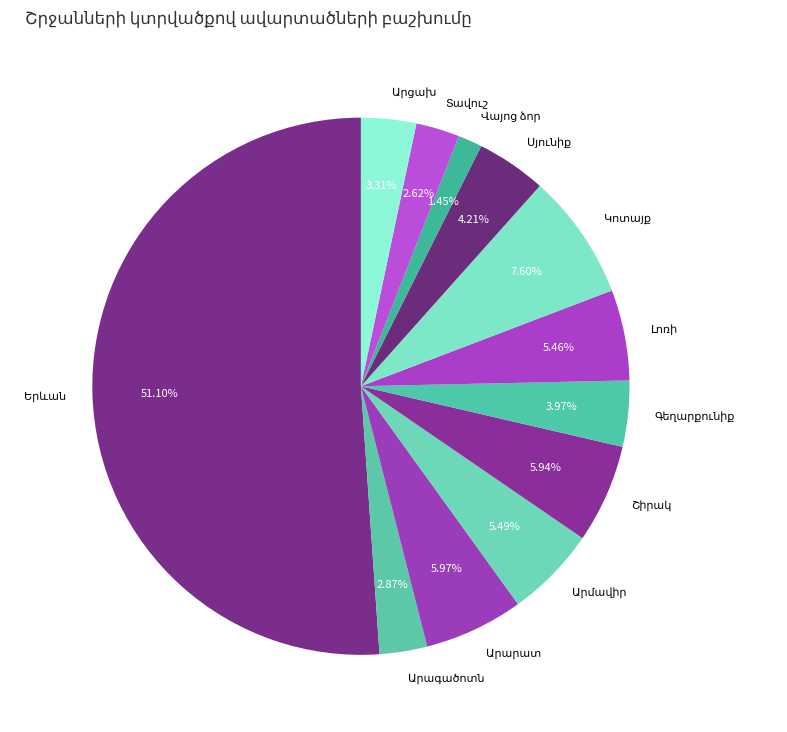

The Արմավիր slice represents 5% of the pie. True or false?

True